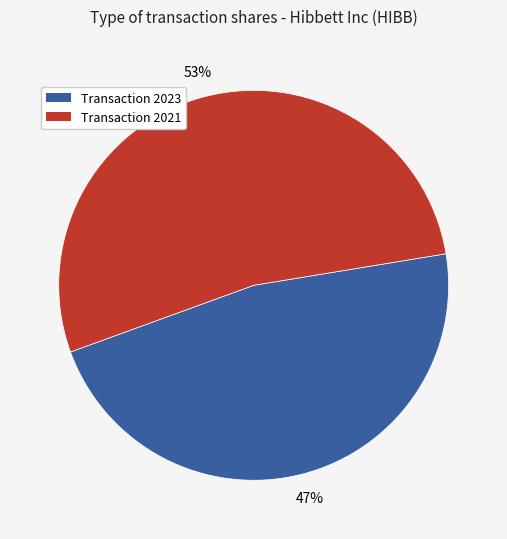

Is there a majority slice in this chart?

Yes